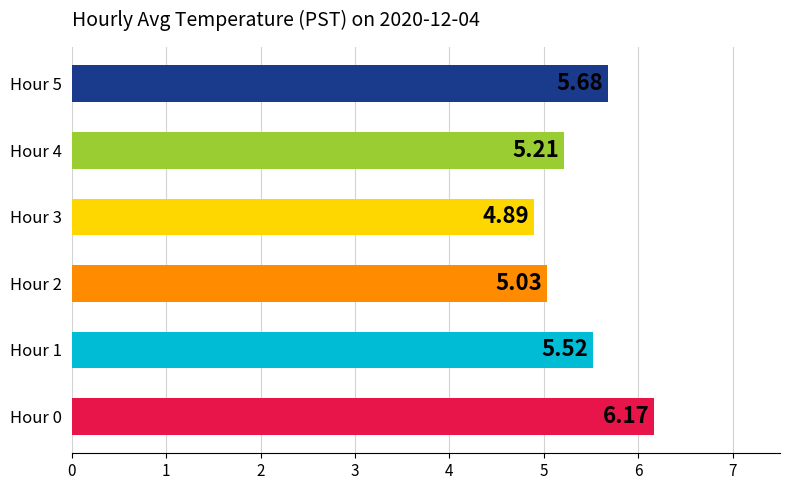

Rank the categories by value from highest to lowest.

Hour 0, Hour 5, Hour 1, Hour 4, Hour 2, Hour 3